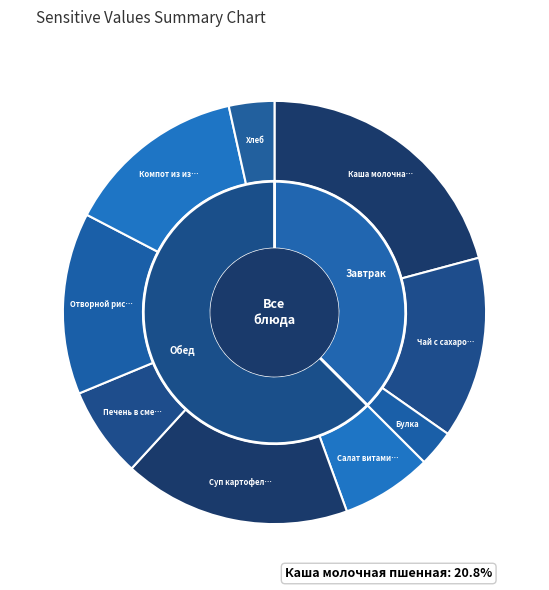

True or false: Чай с сахаром accounts for 14% of the total.

True